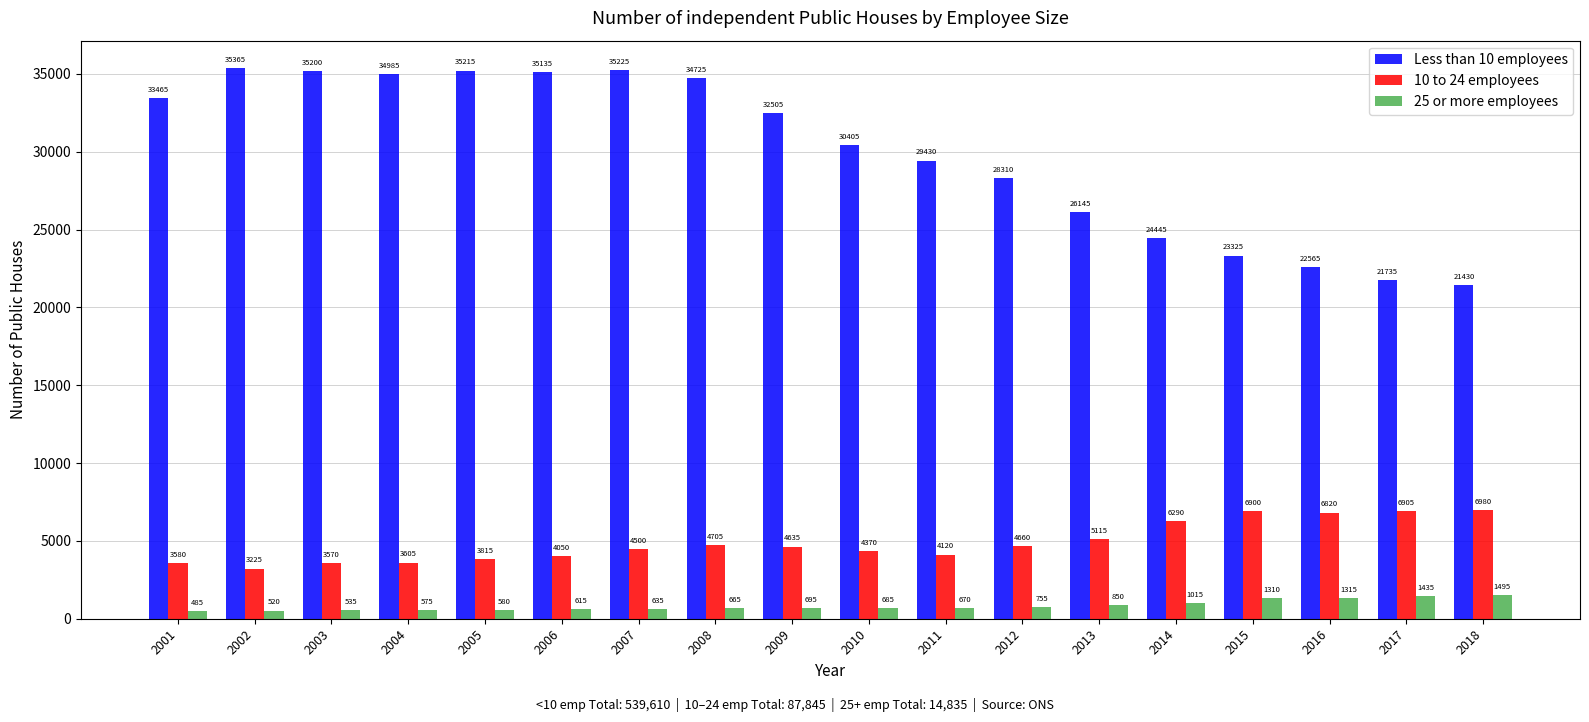

What is the value of the 10 to 24 employees bar at the 1st from the left?

3580